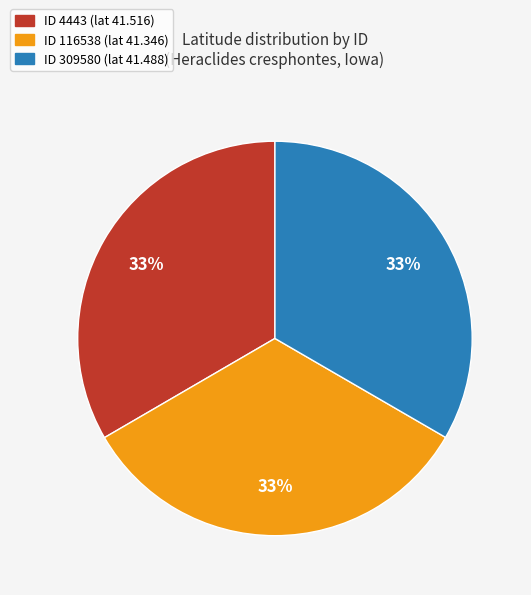

Approximately how many times larger is the value at ID 309580 (lat 41.488) compared to ID 4443 (lat 41.516)?

1.0